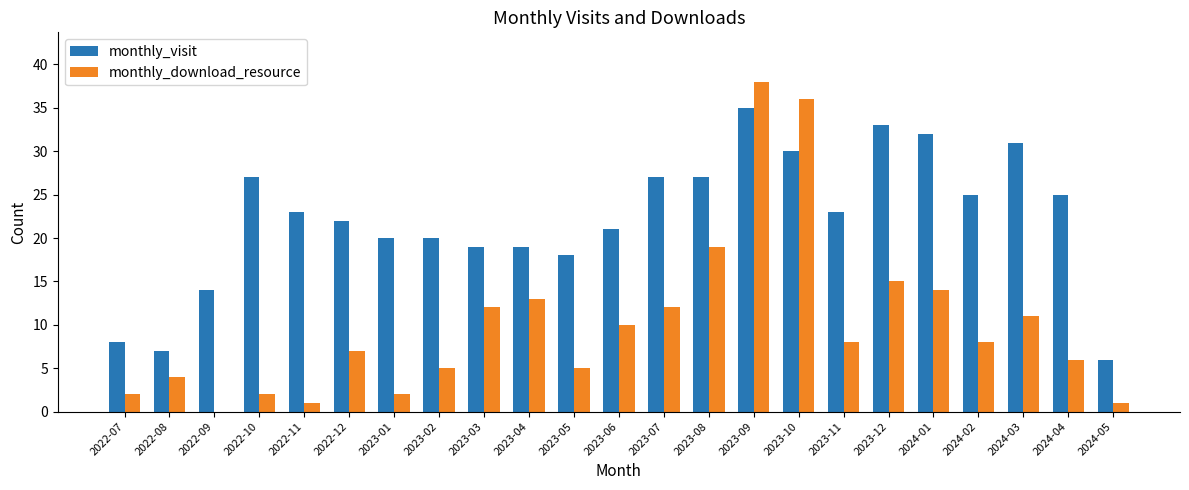

The value of monthly_download_resource at 2024-04 is 3. True or false?

False